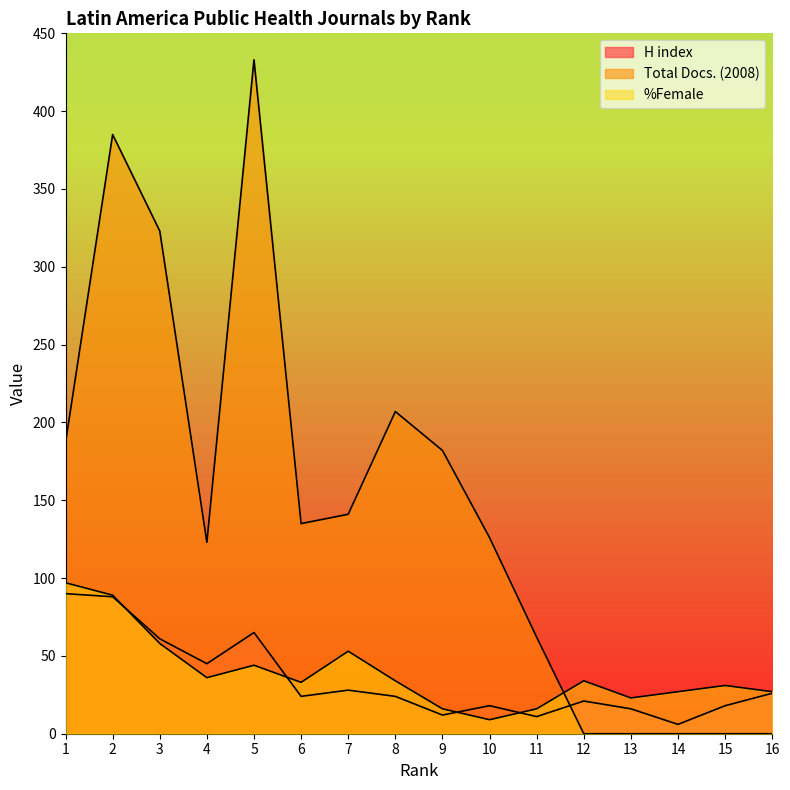

Which series changed the most between 8 and 15?

Total Docs. (2008)